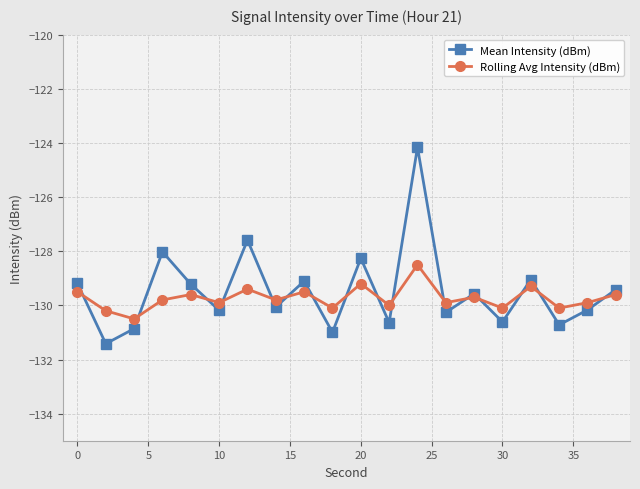

What is the difference between the maximum and minimum values in the Mean Intensity (dBm) series?

7.3